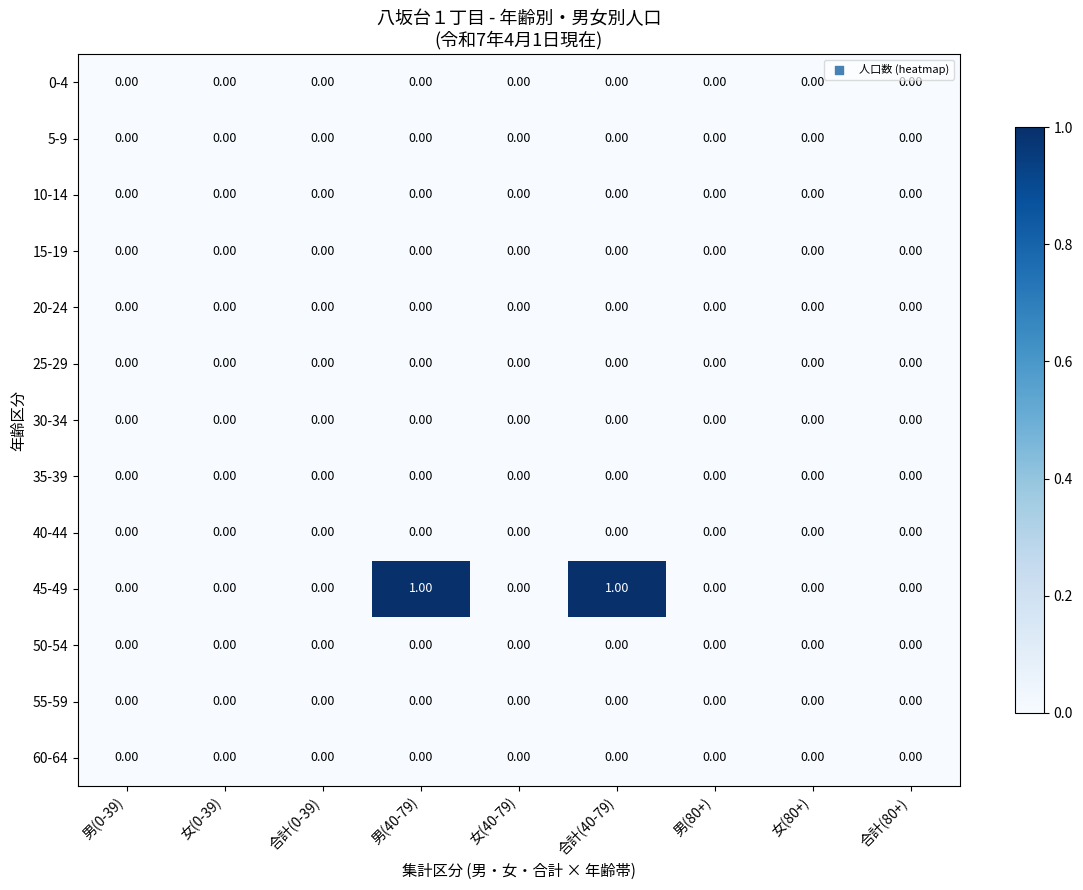

Which series has the largest total across all categories?

45-49